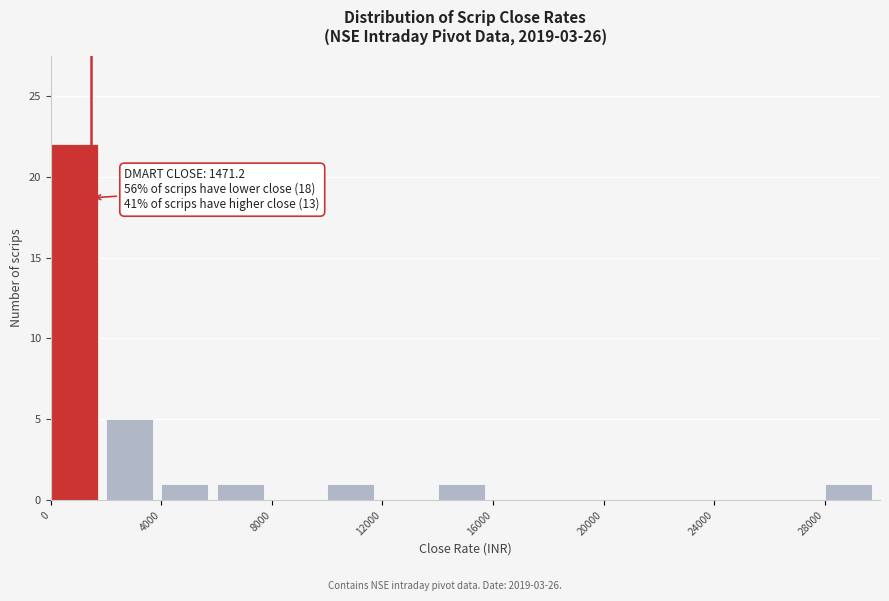

Which range on the x-axis has the tallest bar?

0 to 2000